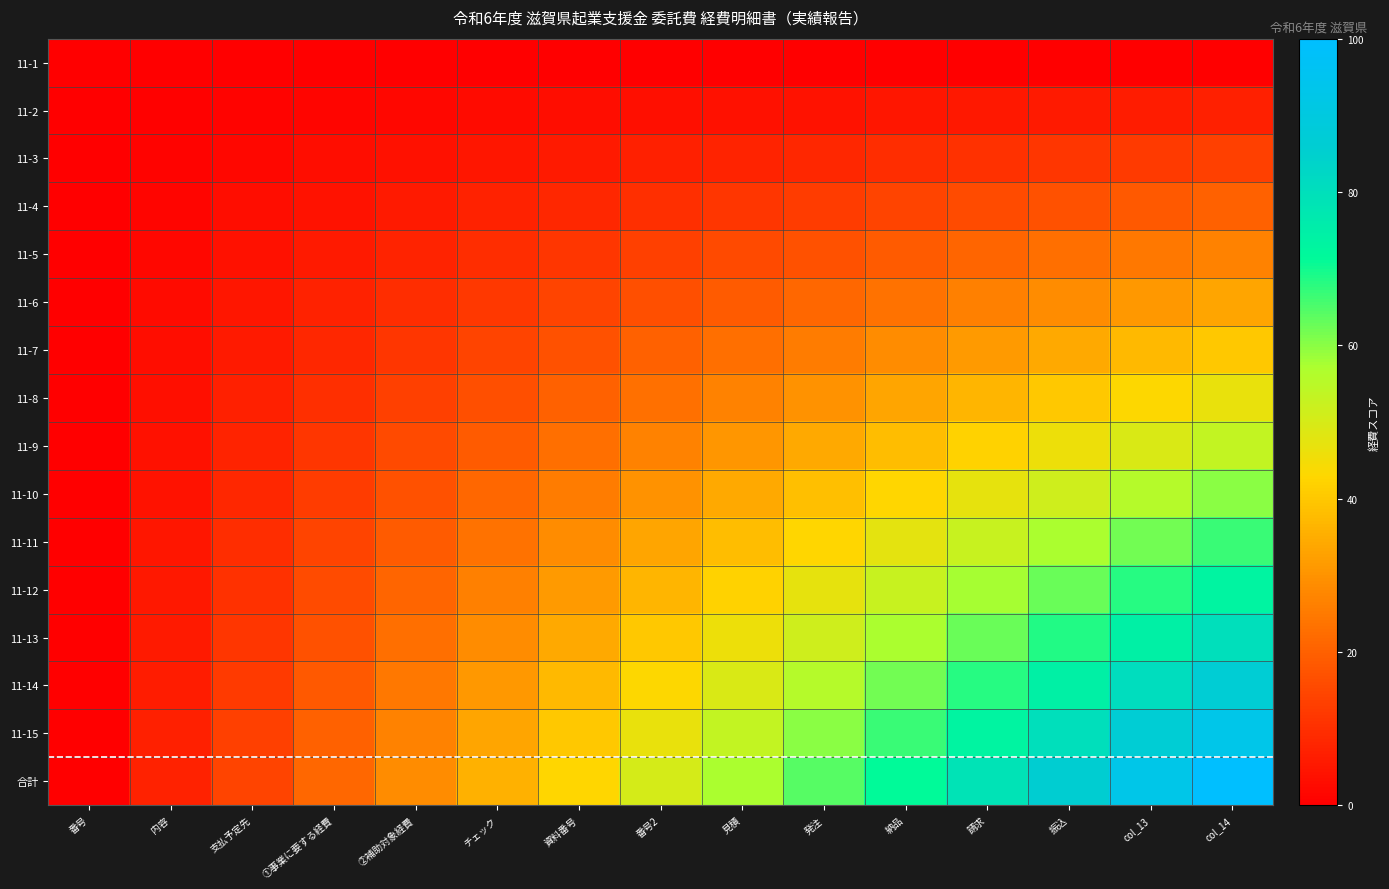

Reading right to left, list all the values displayed in this chart.

11-1: col_14=0.0	col_13=0.0	振込=0.0	請求=0.0	納品=0.0	発注=0.0	見積=0.0	番号2=0.0	資料番号=0.0	チェック=0.0	②補助対象経費=0.0	①事業に要する経費=0.0	支払予定先=0.0	内容=0.0	番号=0.0
11-2: col_14=6.7	col_13=6.2	振込=5.7	請求=5.2	納品=4.8	発注=4.3	見積=3.8	番号2=3.3	資料番号=2.9	チェック=2.4	②補助対象経費=1.9	①事業に要する経費=1.4	支払予定先=1.0	内容=0.5	番号=0.0
11-3: col_14=13.3	col_13=12.4	振込=11.4	請求=10.5	納品=9.5	発注=8.6	見積=7.6	番号2=6.7	資料番号=5.7	チェック=4.8	②補助対象経費=3.8	①事業に要する経費=2.9	支払予定先=1.9	内容=1.0	番号=0.0
11-4: col_14=20.0	col_13=18.6	振込=17.1	請求=15.7	納品=14.3	発注=12.9	見積=11.4	番号2=10.0	資料番号=8.6	チェック=7.1	②補助対象経費=5.7	①事業に要する経費=4.3	支払予定先=2.9	内容=1.4	番号=0.0
11-5: col_14=26.7	col_13=24.8	振込=22.9	請求=21.0	納品=19.0	発注=17.1	見積=15.2	番号2=13.3	資料番号=11.4	チェック=9.5	②補助対象経費=7.6	①事業に要する経費=5.7	支払予定先=3.8	内容=1.9	番号=0.0
11-6: col_14=33.3	col_13=31.0	振込=28.6	請求=26.2	納品=23.8	発注=21.4	見積=19.0	番号2=16.7	資料番号=14.3	チェック=11.9	②補助対象経費=9.5	①事業に要する経費=7.1	支払予定先=4.8	内容=2.4	番号=0.0
11-7: col_14=40.0	col_13=37.1	振込=34.3	請求=31.4	納品=28.6	発注=25.7	見積=22.9	番号2=20.0	資料番号=17.1	チェック=14.3	②補助対象経費=11.4	①事業に要する経費=8.6	支払予定先=5.7	内容=2.9	番号=0.0
11-8: col_14=46.7	col_13=43.3	振込=40.0	請求=36.7	納品=33.3	発注=30.0	見積=26.7	番号2=23.3	資料番号=20.0	チェック=16.7	②補助対象経費=13.3	①事業に要する経費=10.0	支払予定先=6.7	内容=3.3	番号=0.0
11-9: col_14=53.3	col_13=49.5	振込=45.7	請求=41.9	納品=38.1	発注=34.3	見積=30.5	番号2=26.7	資料番号=22.9	チェック=19.0	②補助対象経費=15.2	①事業に要する経費=11.4	支払予定先=7.6	内容=3.8	番号=0.0
11-10: col_14=60.0	col_13=55.7	振込=51.4	請求=47.1	納品=42.9	発注=38.6	見積=34.3	番号2=30.0	資料番号=25.7	チェック=21.4	②補助対象経費=17.1	①事業に要する経費=12.9	支払予定先=8.6	内容=4.3	番号=0.0
11-11: col_14=66.7	col_13=61.9	振込=57.1	請求=52.4	納品=47.6	発注=42.9	見積=38.1	番号2=33.3	資料番号=28.6	チェック=23.8	②補助対象経費=19.0	①事業に要する経費=14.3	支払予定先=9.5	内容=4.8	番号=0.0
11-12: col_14=73.3	col_13=68.1	振込=62.9	請求=57.6	納品=52.4	発注=47.1	見積=41.9	番号2=36.7	資料番号=31.4	チェック=26.2	②補助対象経費=21.0	①事業に要する経費=15.7	支払予定先=10.5	内容=5.2	番号=0.0
11-13: col_14=80.0	col_13=74.3	振込=68.6	請求=62.9	納品=57.1	発注=51.4	見積=45.7	番号2=40.0	資料番号=34.3	チェック=28.6	②補助対象経費=22.9	①事業に要する経費=17.1	支払予定先=11.4	内容=5.7	番号=0.0
11-14: col_14=86.7	col_13=80.5	振込=74.3	請求=68.1	納品=61.9	発注=55.7	見積=49.5	番号2=43.3	資料番号=37.1	チェック=31.0	②補助対象経費=24.8	①事業に要する経費=18.6	支払予定先=12.4	内容=6.2	番号=0.0
11-15: col_14=93.3	col_13=86.7	振込=80.0	請求=73.3	納品=66.7	発注=60.0	見積=53.3	番号2=46.7	資料番号=40.0	チェック=33.3	②補助対象経費=26.7	①事業に要する経費=20.0	支払予定先=13.3	内容=6.7	番号=0.0
合計: col_14=100.0	col_13=92.9	振込=85.7	請求=78.6	納品=71.4	発注=64.3	見積=57.1	番号2=50.0	資料番号=42.9	チェック=35.7	②補助対象経費=28.6	①事業に要する経費=21.4	支払予定先=14.3	内容=7.1	番号=0.0